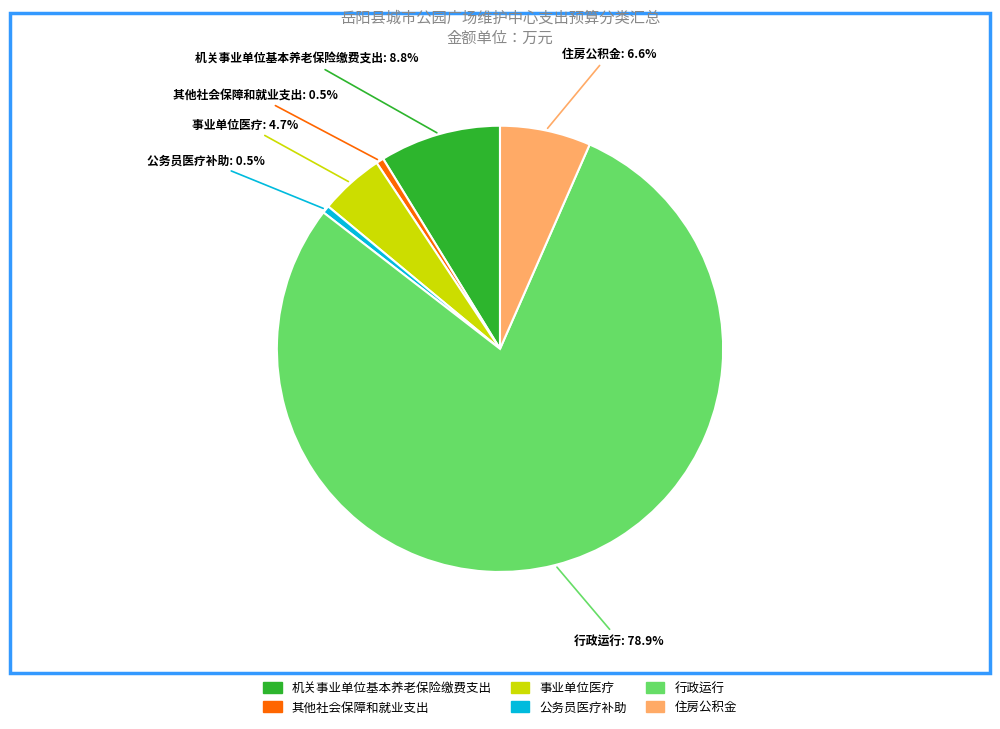

To the nearest percent, what is the difference between the largest and smallest slice percentages?

78%